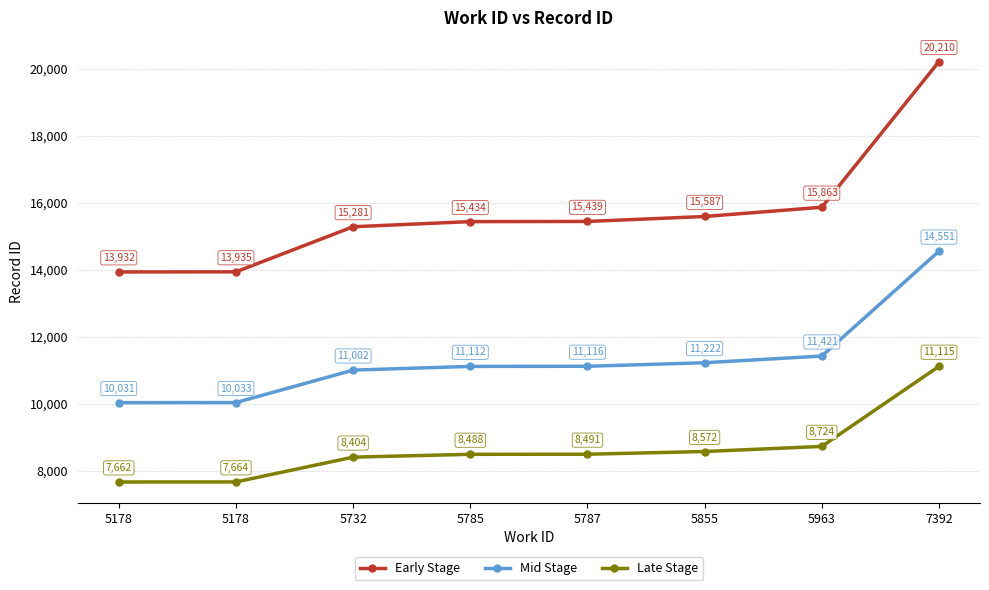

The Early Stage series shows 15281 at 5732. True or false?

True